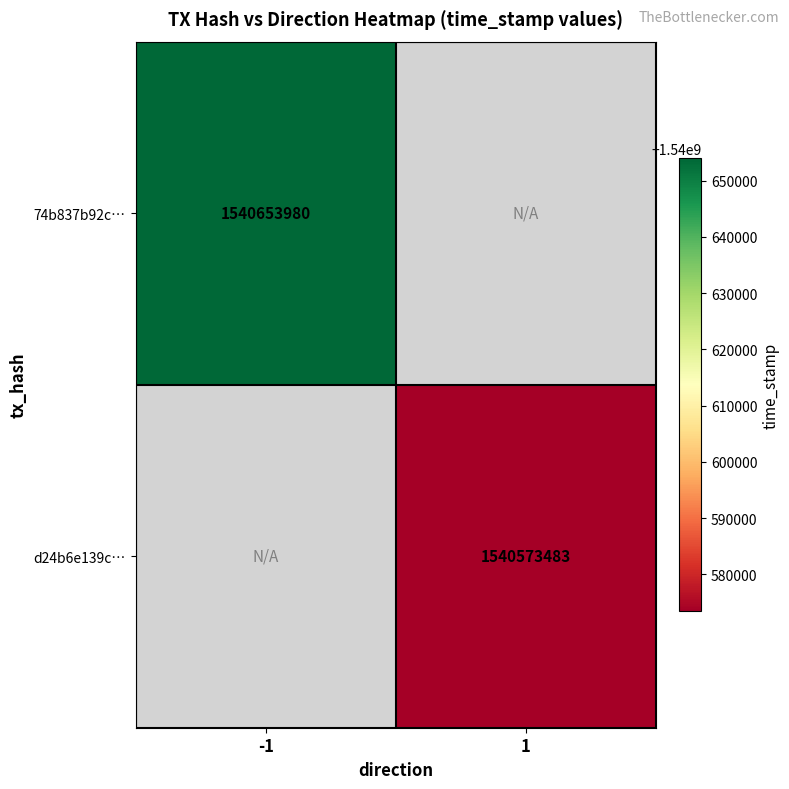

The d24b6e139c… series shows 1540573483 at 1. True or false?

True